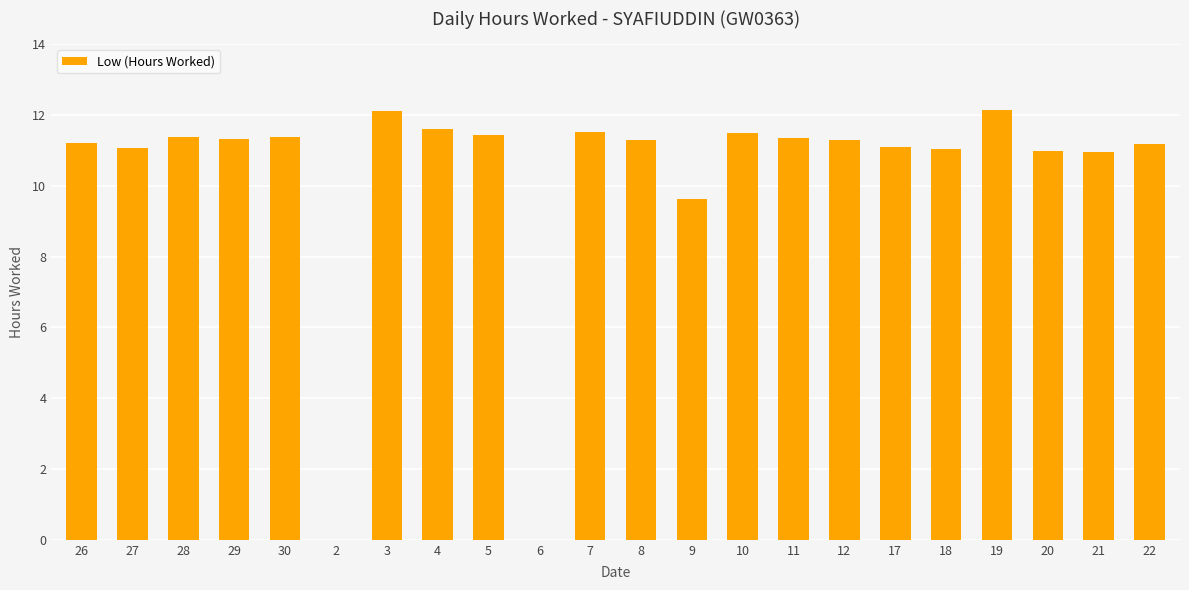

What is the sum of all values?

225.5